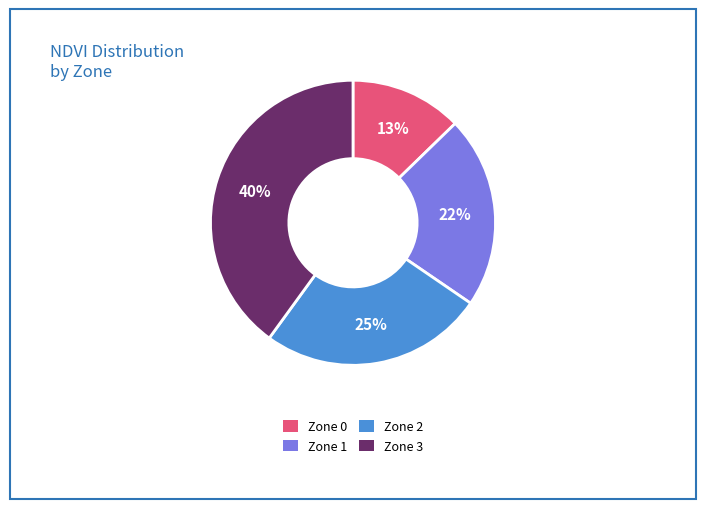

How many slices are in this pie chart?

4